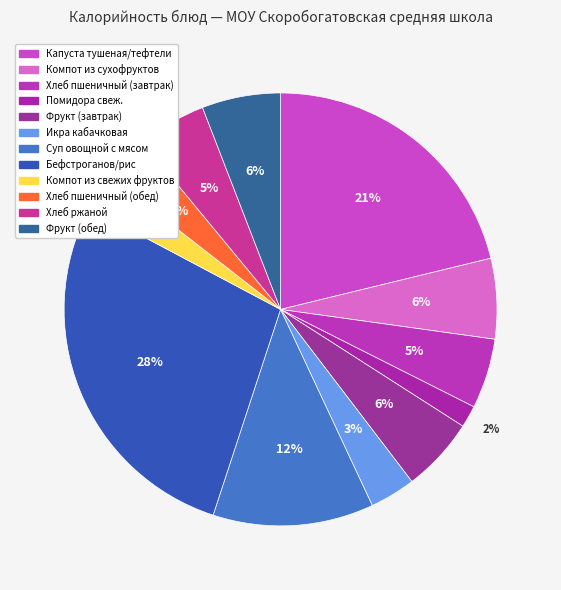

What is the smallest slice in the pie chart?

Помидора свеж.